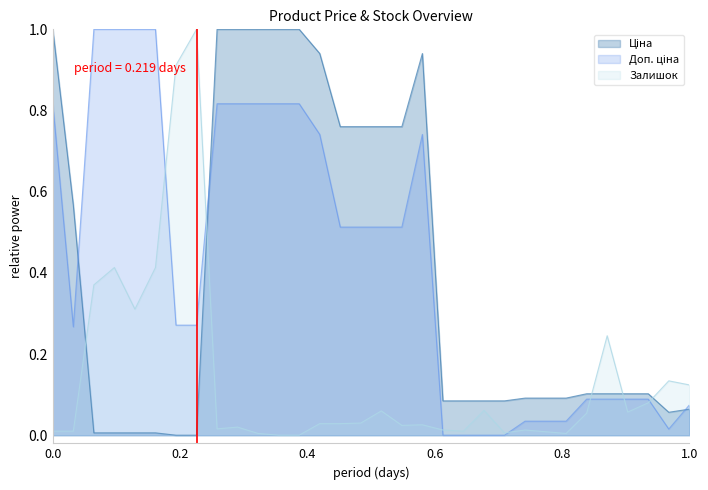

What is the maximum value shown in the chart?

1.0